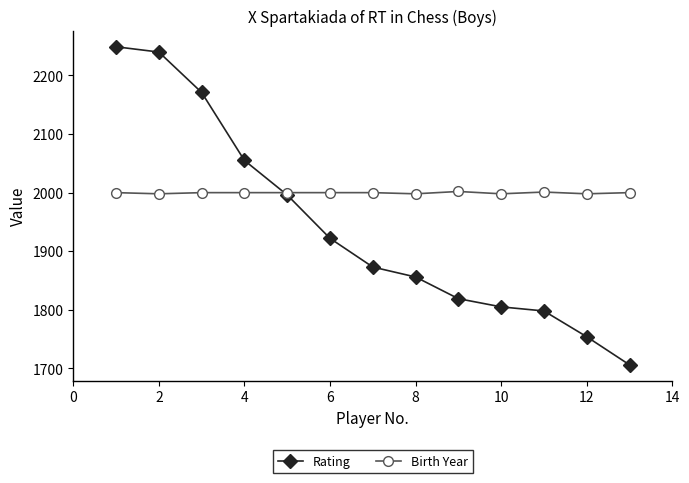

Is this an area chart (filled region under the line)?

No